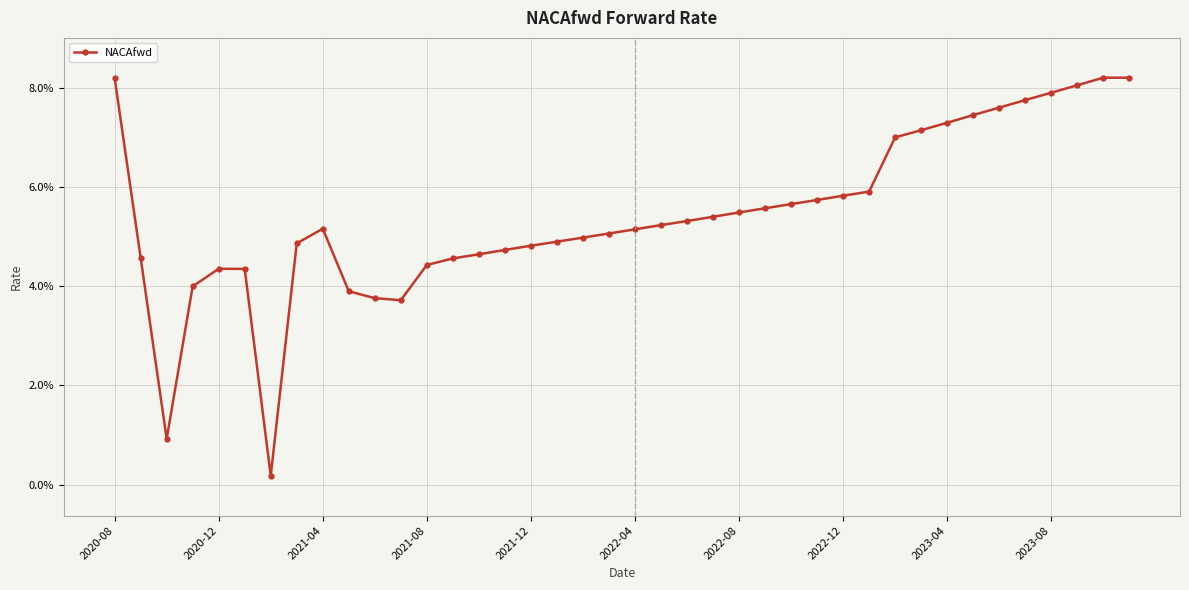

What is the average value?

0.1